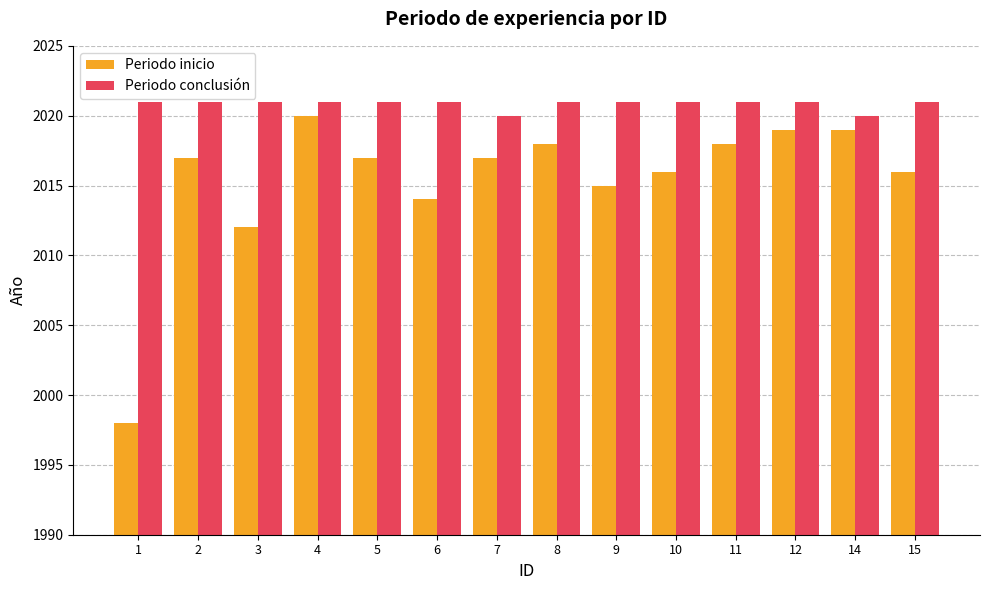

Count the number of categories in the chart.

14